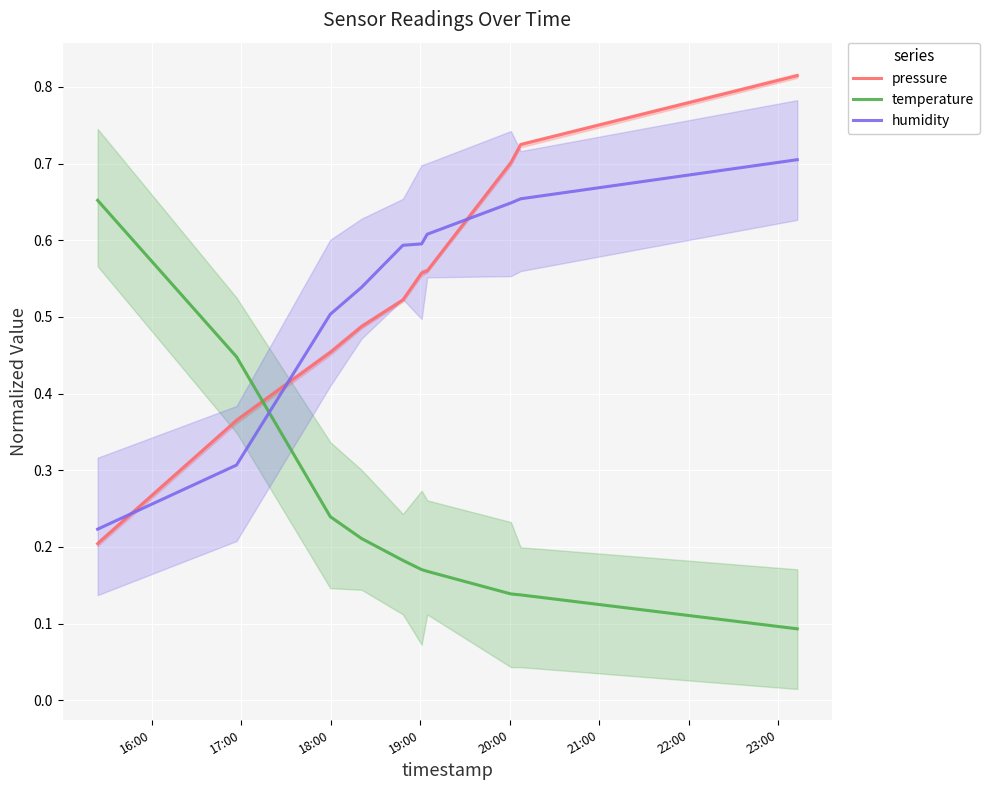

How many times do temperature and humidity cross each other?

1